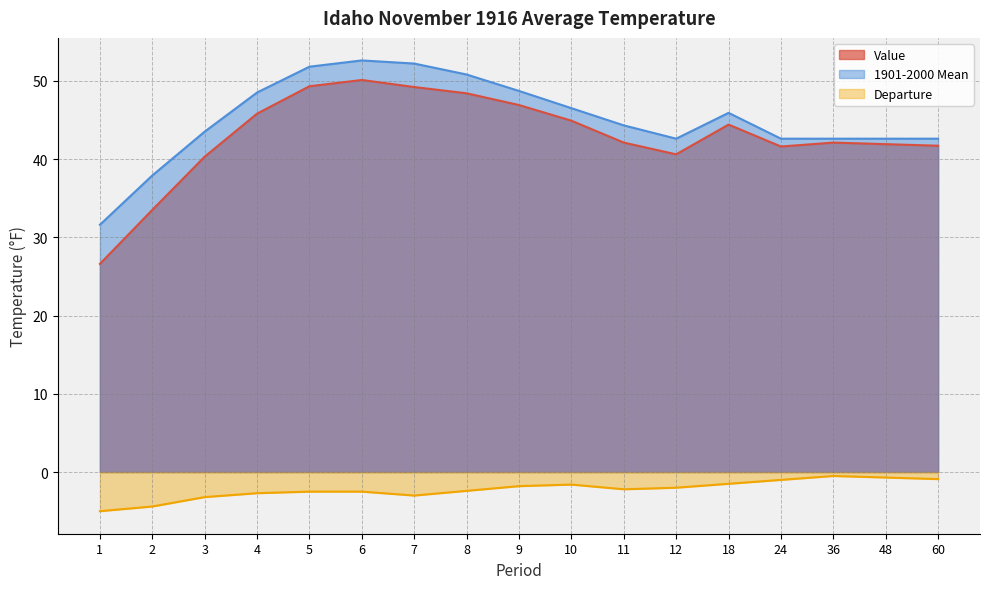

True or false: Departure and 1901-2000 Mean cross at least once.

False